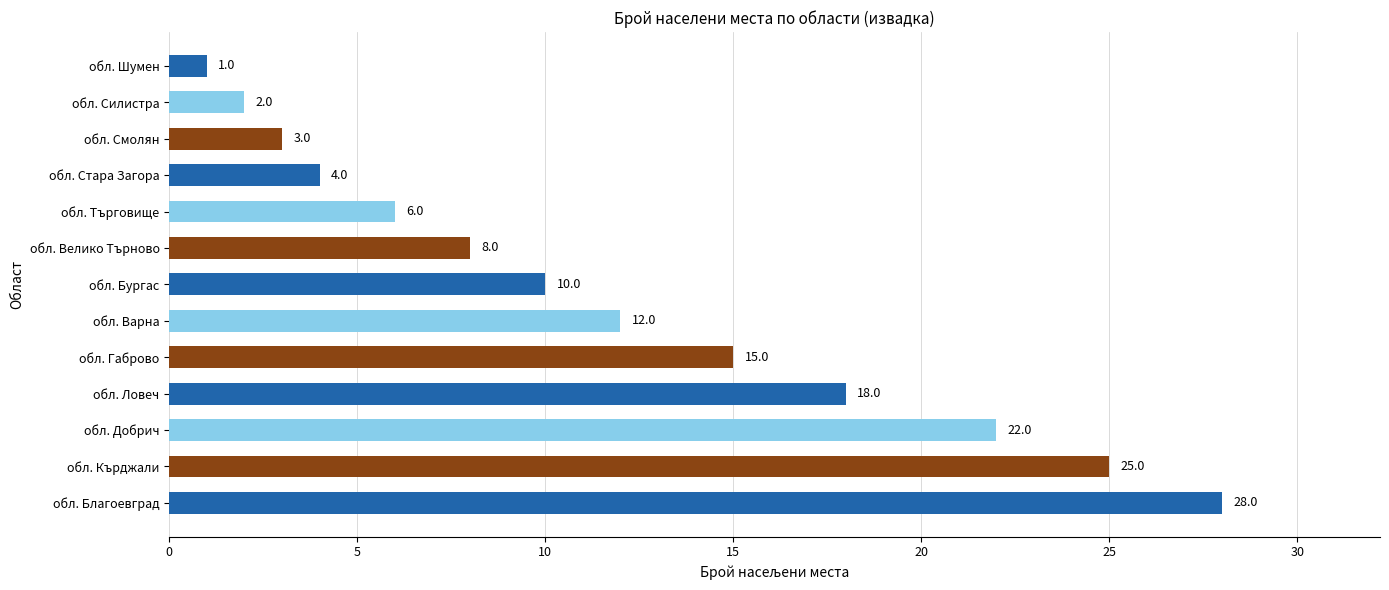

Where is the data nearest to the value 14?

обл. Габрово